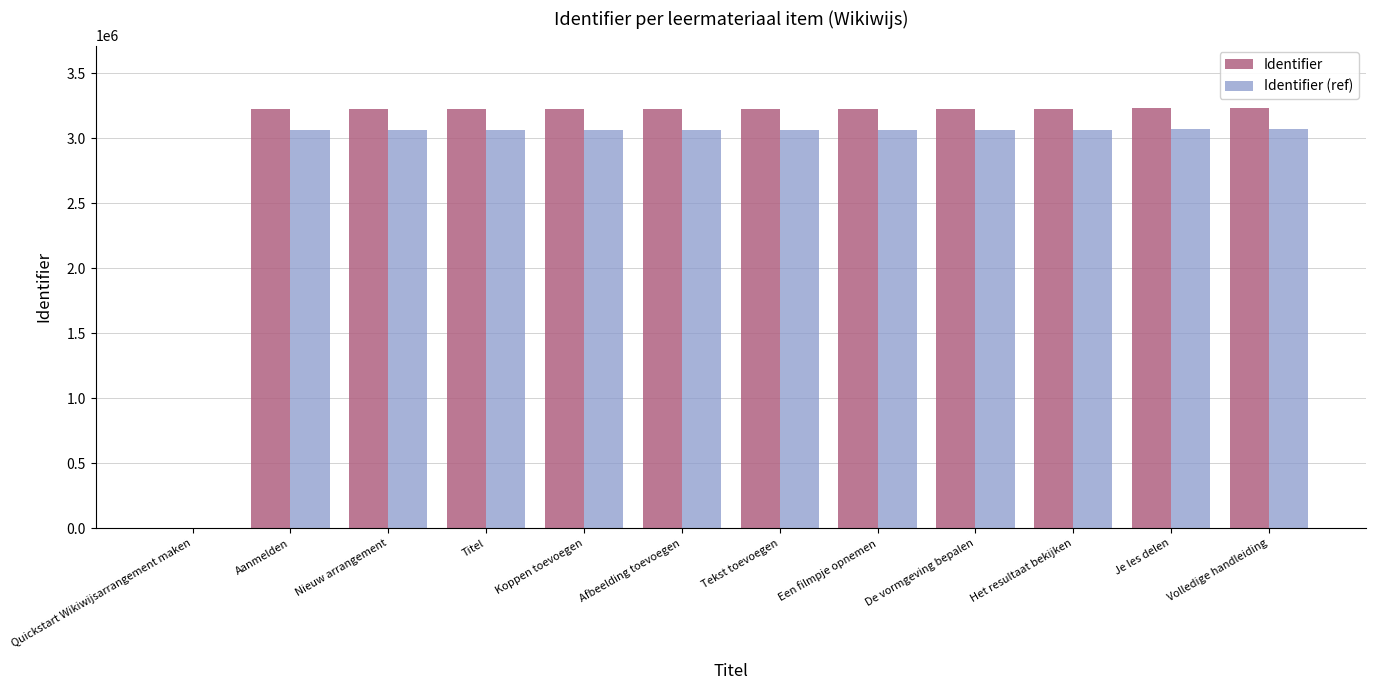

Is it true that Identifier (ref) equals 4001176.9 at Je les delen?

False